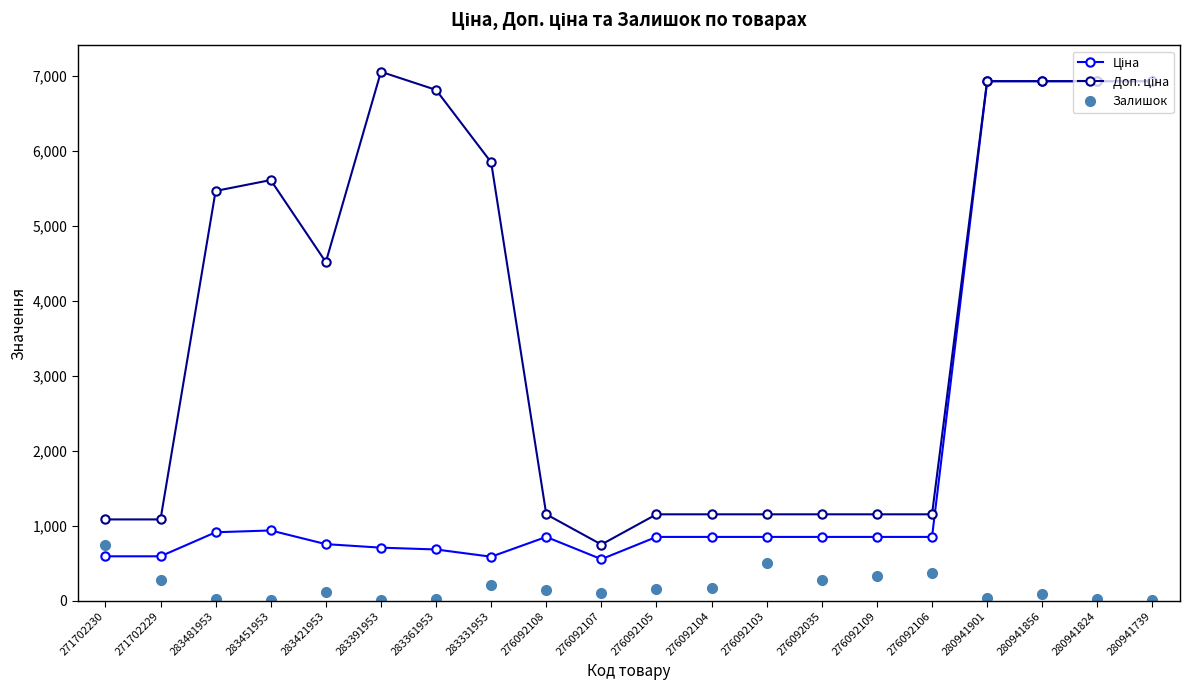

What is the total value across all series at 276092105?

2149.2